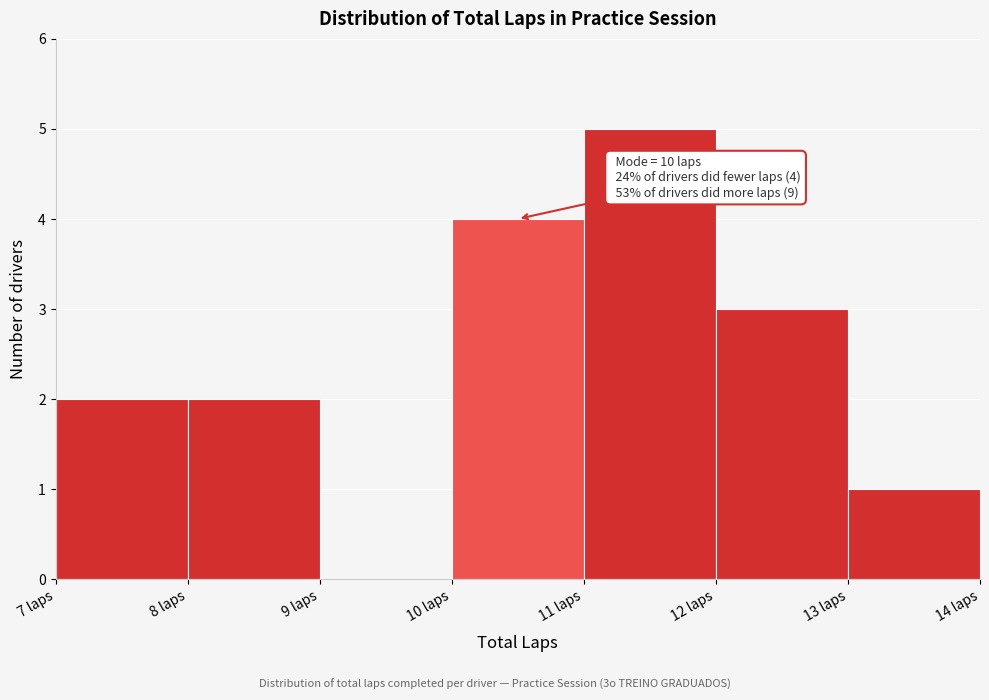

Which range on the x-axis has the tallest bar?

11 to 12